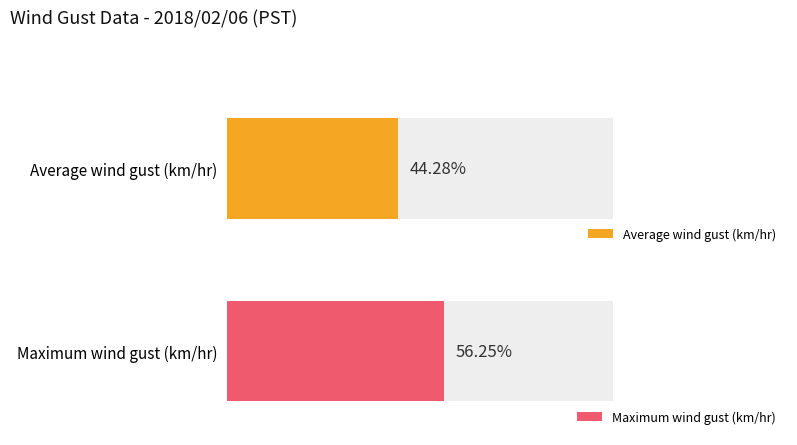

The chart shows a value of 2.5 at 21. True or false?

False